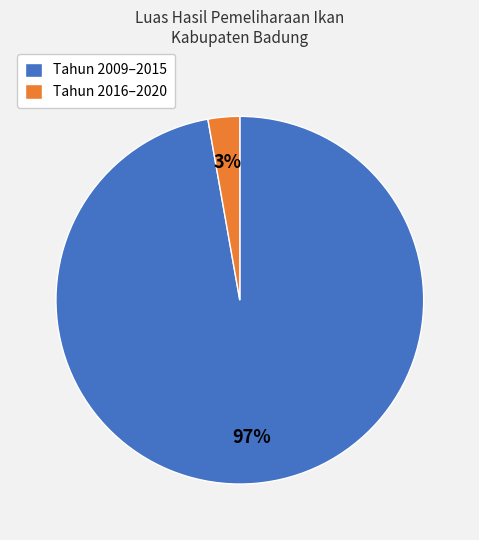

Which category has the biggest portion of the pie?

Tahun 2009–2015